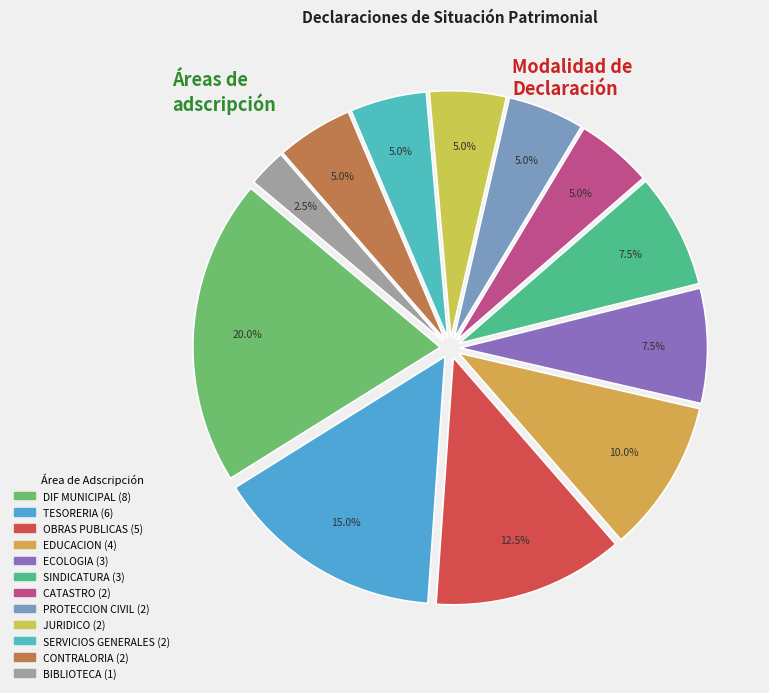

Combined, what portion of the pie is SERVICIOS GENERALES and PROTECCION CIVIL?

10.0%